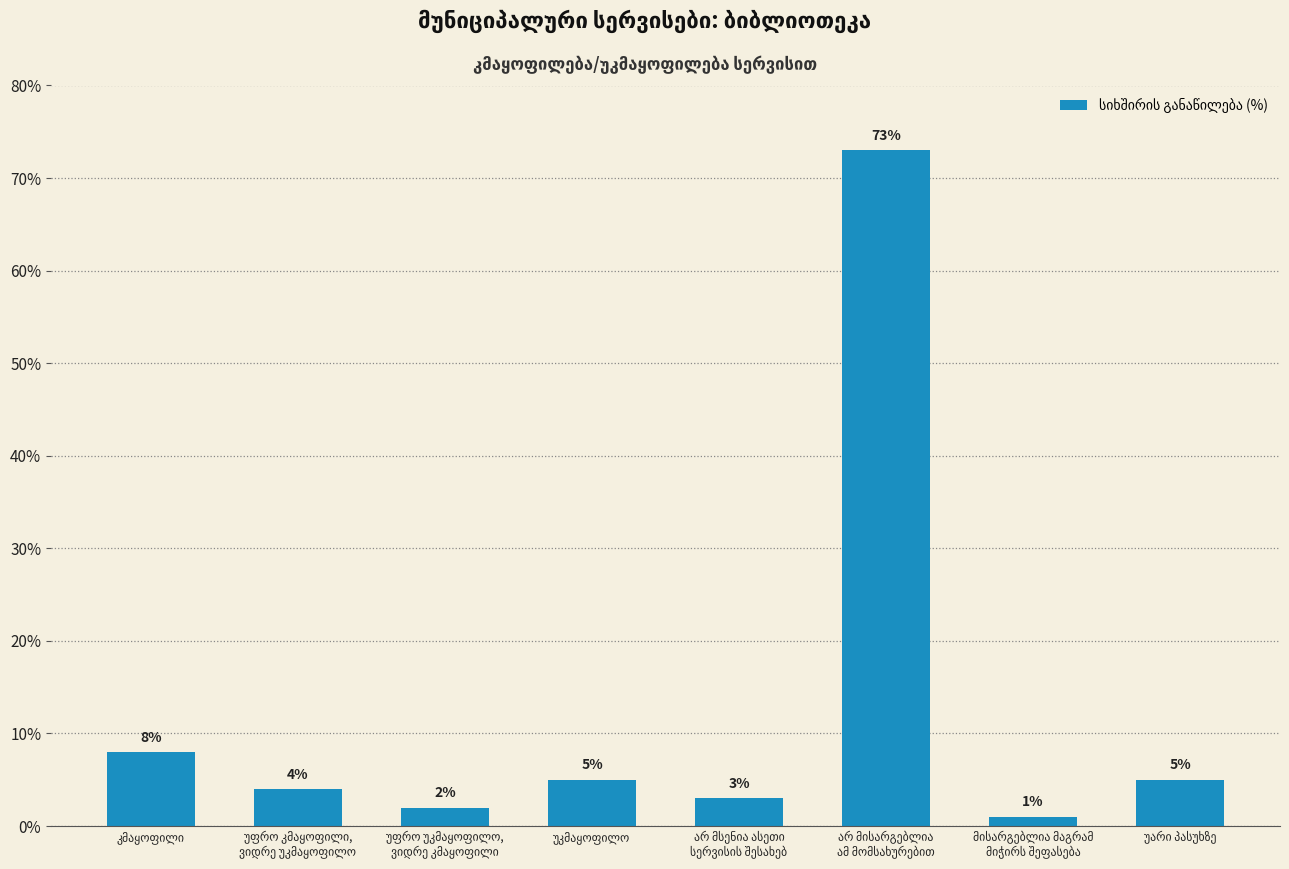

What is the value of the 5th bar from the left?

3